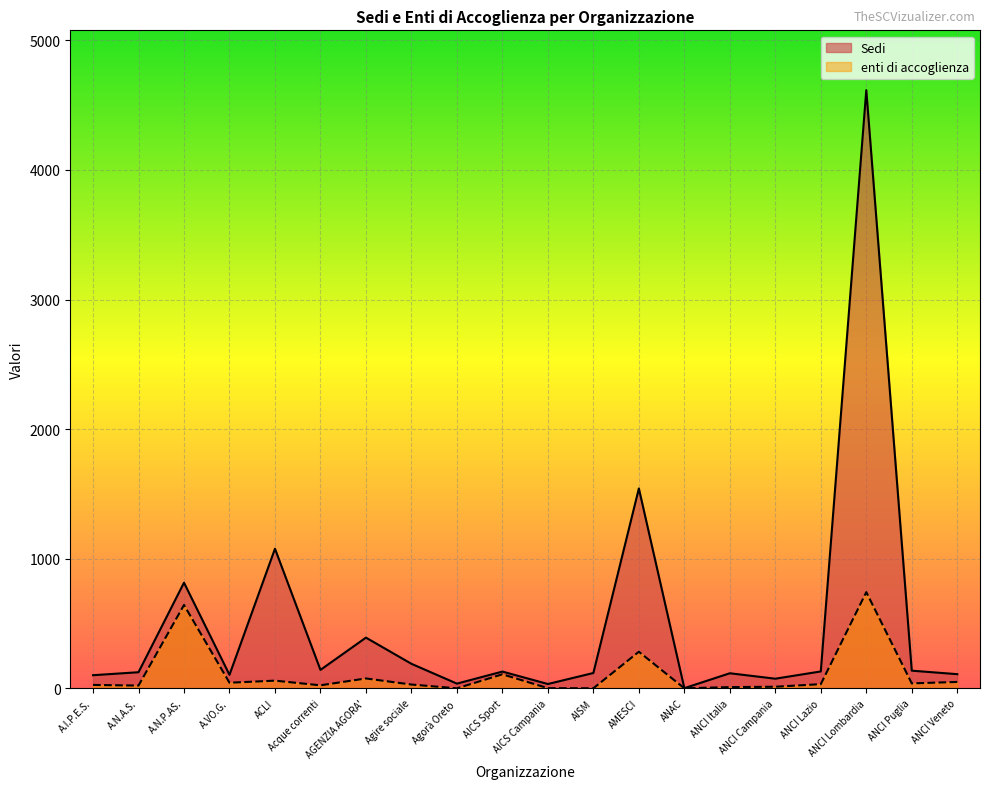

Rank the categories by Sedi value from lowest to highest.

ANAC, AICS Campania, Agorà Oreto, ANCI Campania, A.I.P.E.S., A.VO.G., ANCI Veneto, ANCI Italia, AISM, A.N.A.S., AICS Sport, ANCI Lazio, ANCI Puglia, Acque correnti, Agire sociale, AGENZIA AGORA', A.N.P.AS., ACLI, AMESCI, ANCI Lombardia